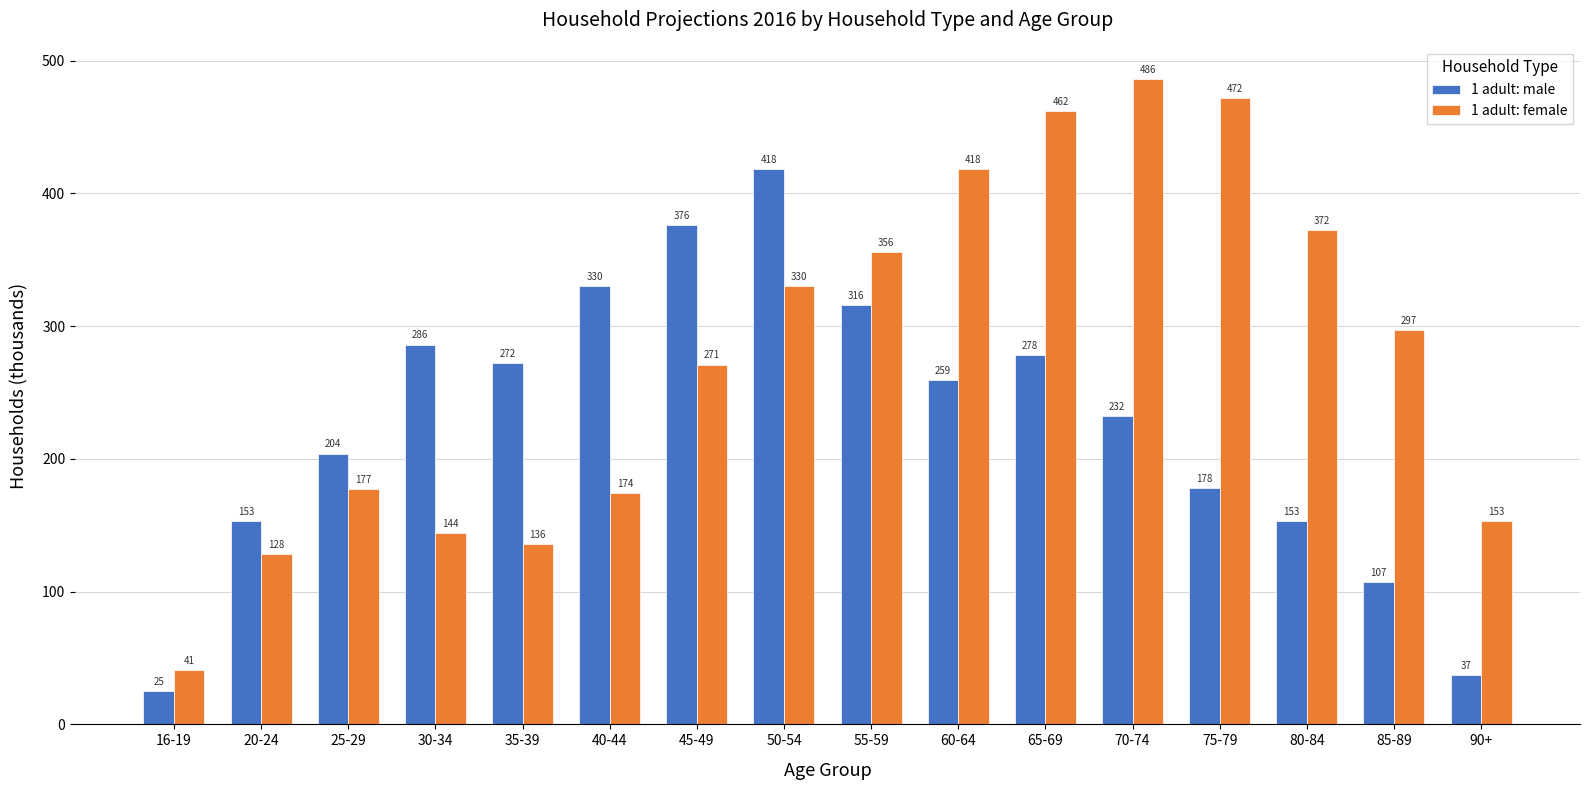

What is the total value across all series at 85-89?

404